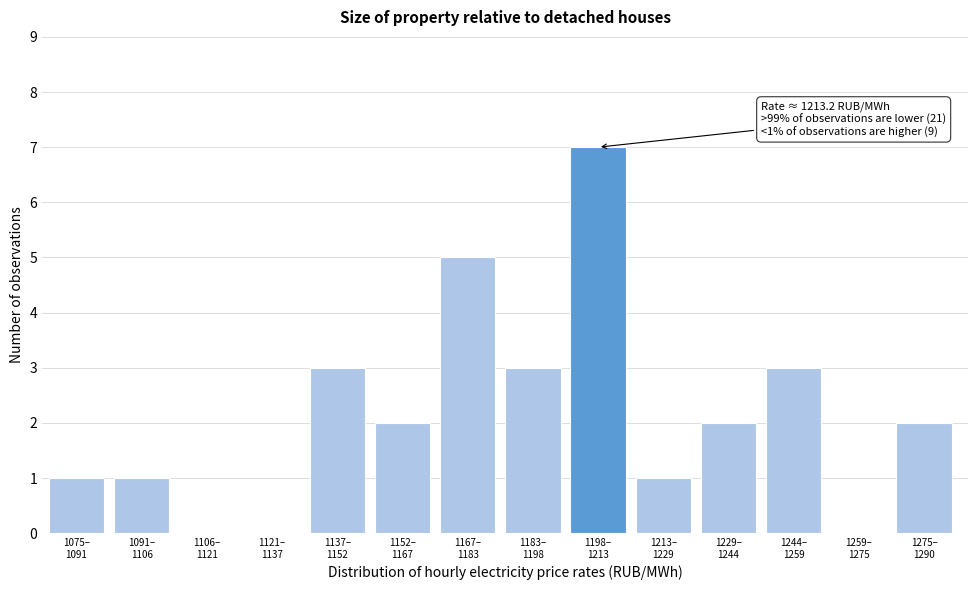

What is the sum of all values?

30